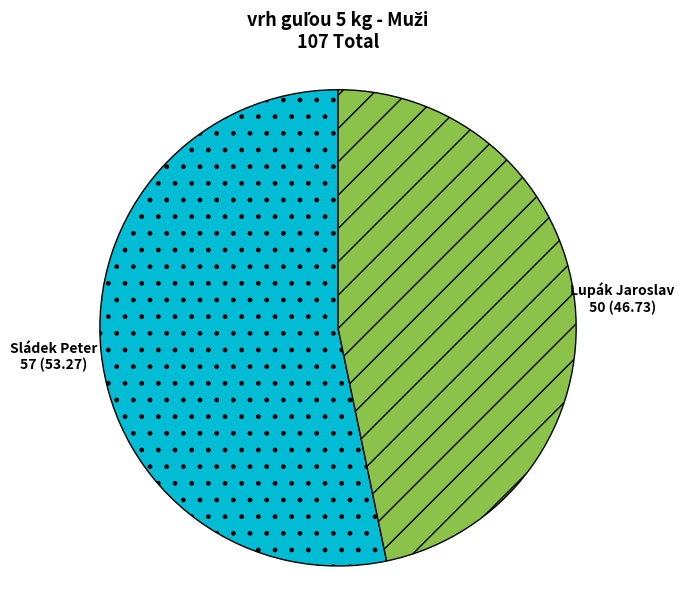

True or false: Sládek Peter accounts for 44% of the total.

False